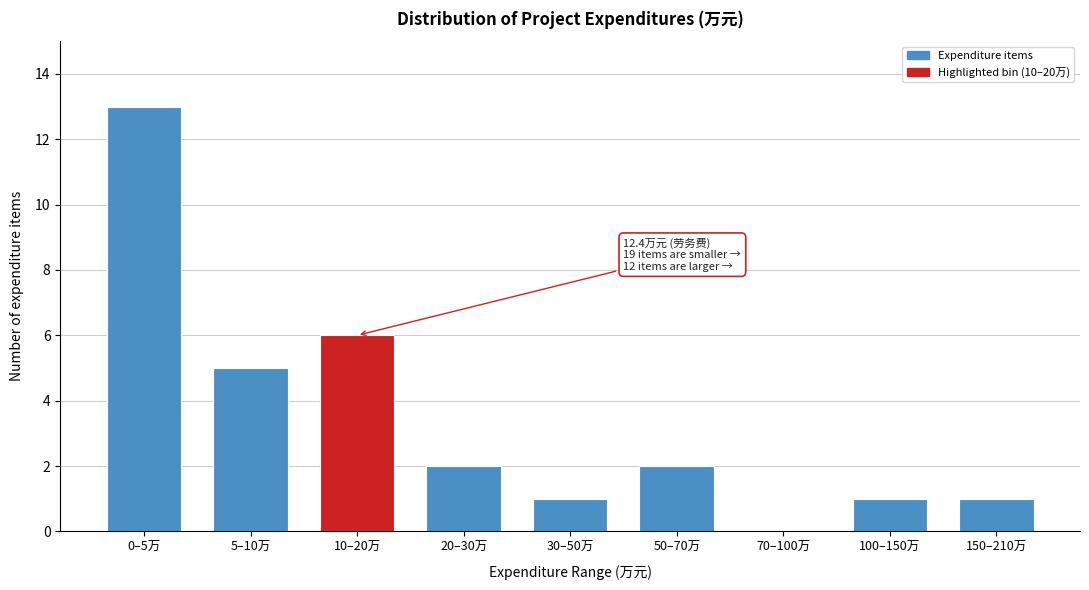

Reading left to right, transcribe all the data shown in this chart.

0–5万=13	5–10万=5	10–20万=6	20–30万=2	30–50万=1	50–70万=2	70–100万=0	100–150万=1	150–210万=1